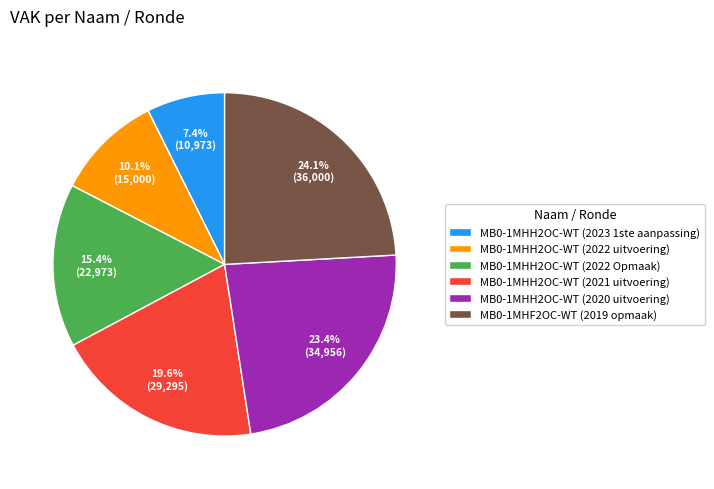

To the nearest percent, what is the difference between the MB0-1MHH2OC-WT (2023 1ste aanpassing) and MB0-1MHH2OC-WT (2022 uitvoering) slice percentages?

3%